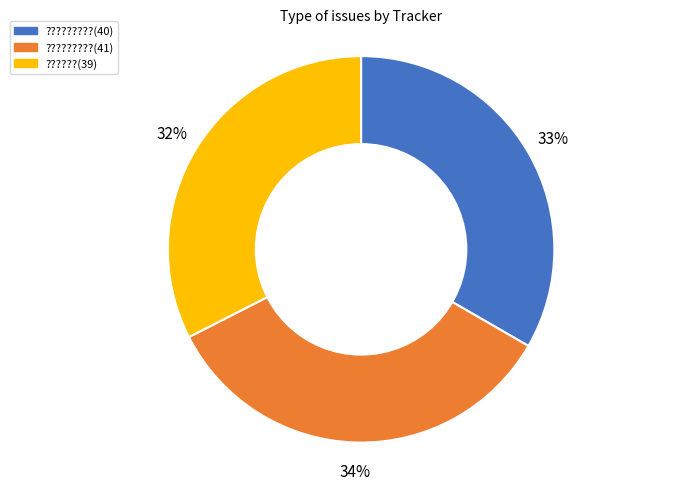

How many slices are in this pie chart?

3